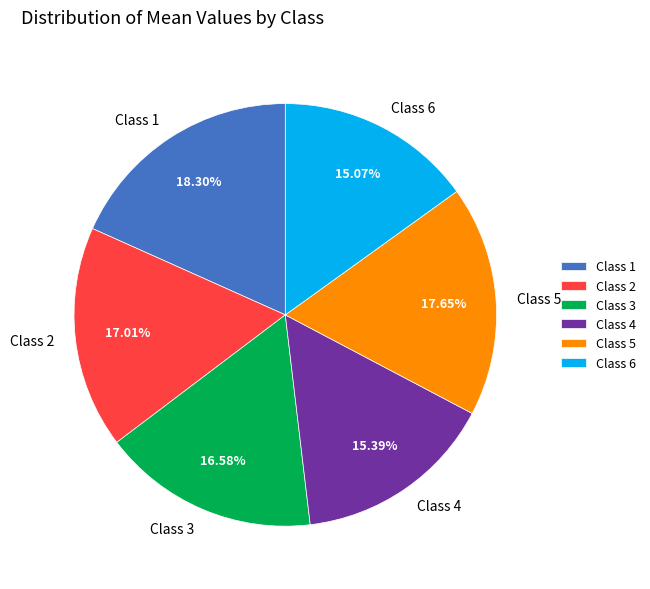

How many slices are in this pie chart?

6